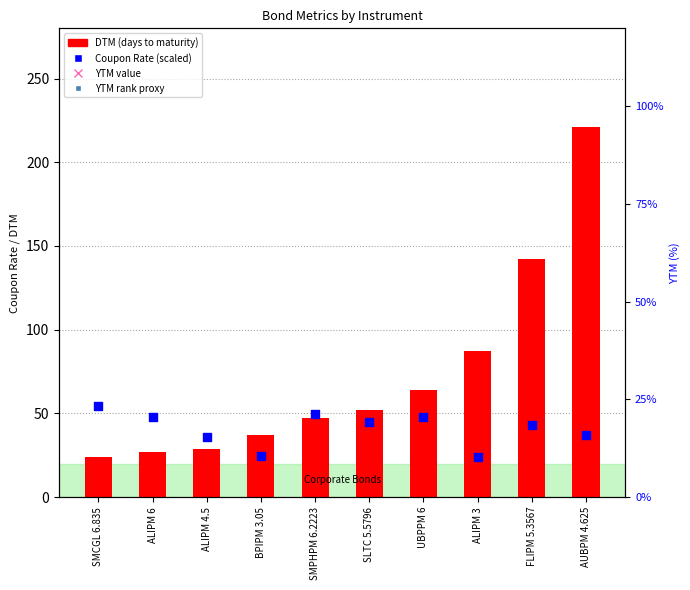

Which series contains the lowest Y value?

YTM rank proxy